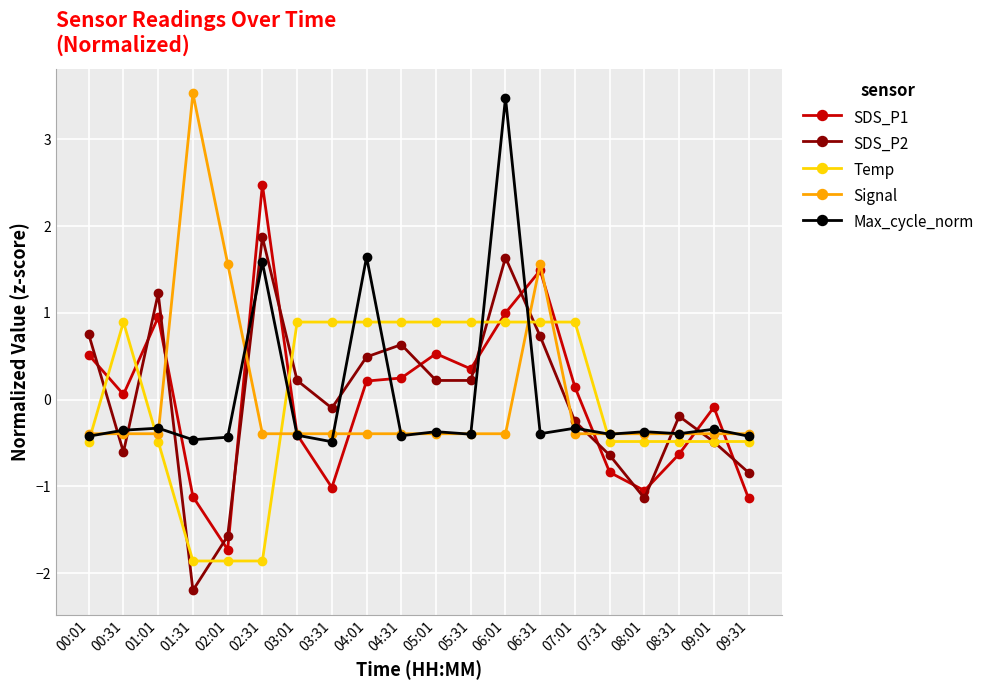

At which category is the sum across all series the highest?

06:01